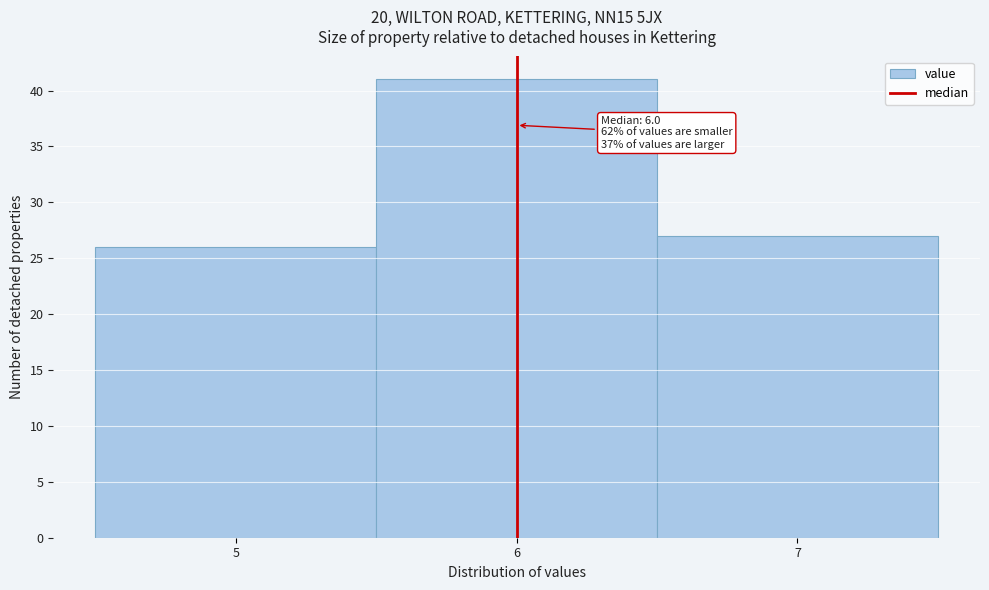

Which range on the x-axis has the tallest bar?

5.5 to 6.5